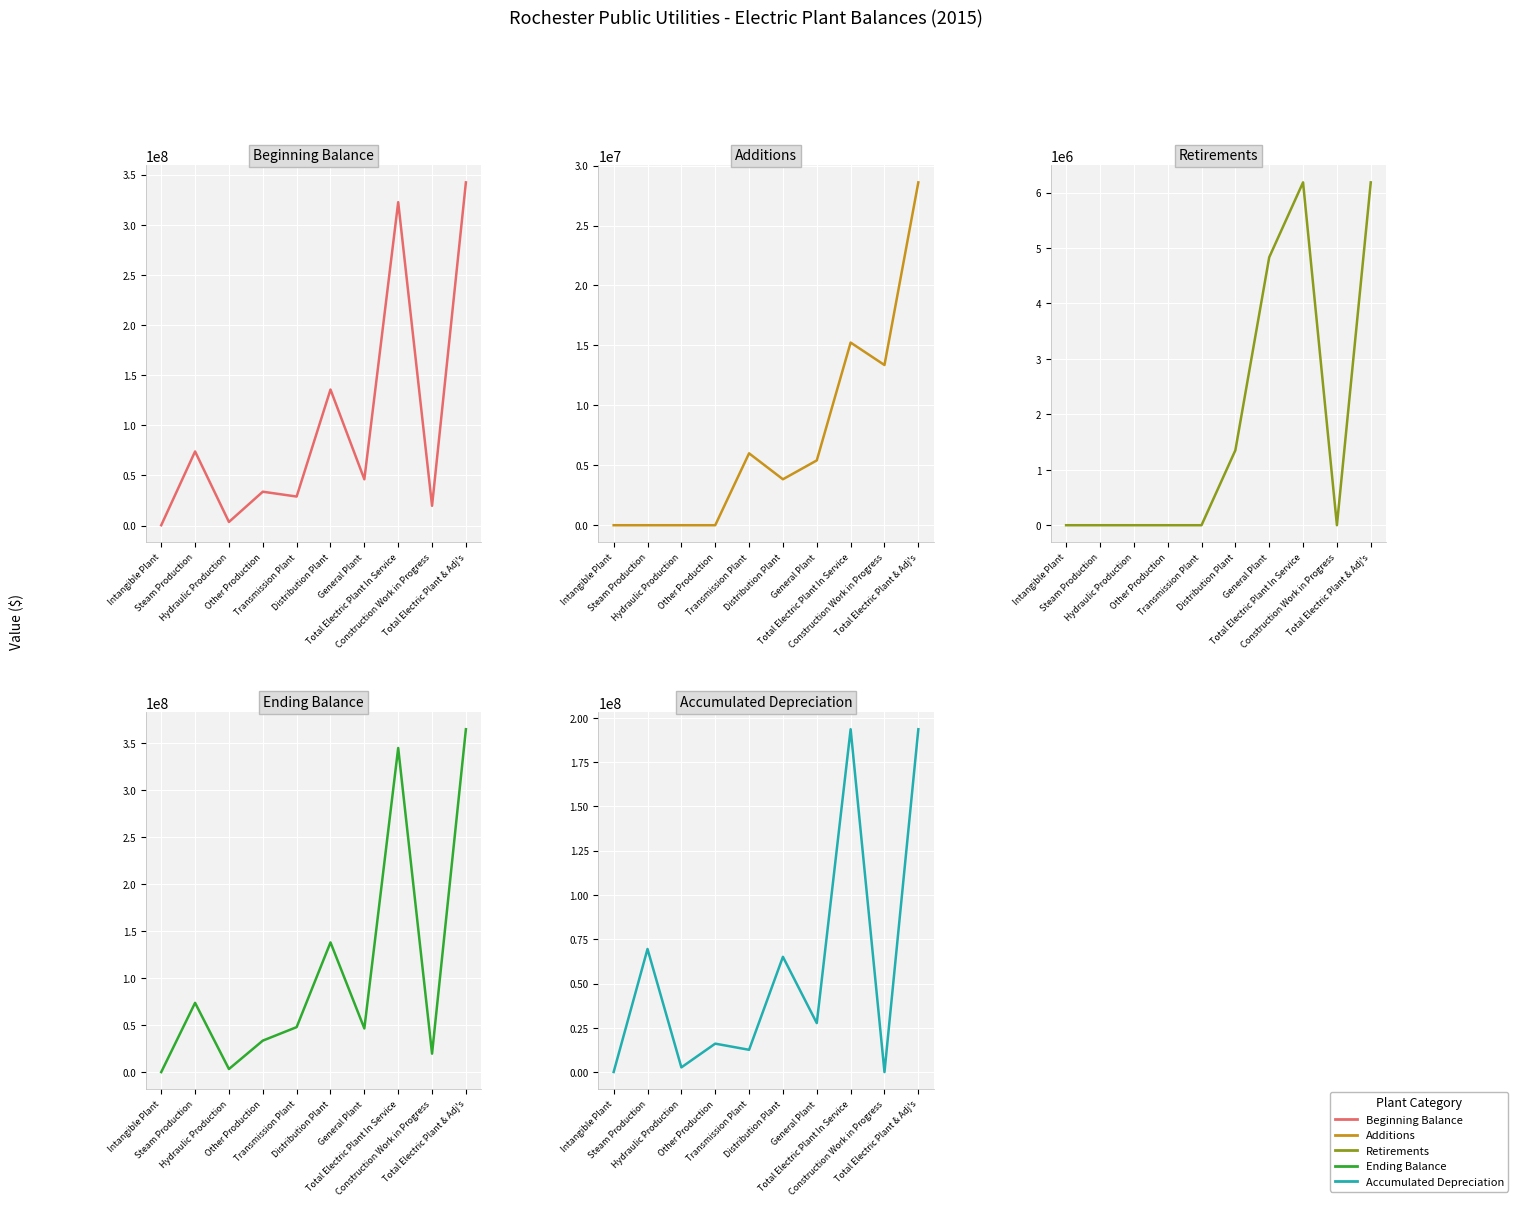

What is the sum of all Retirements values?

18549006